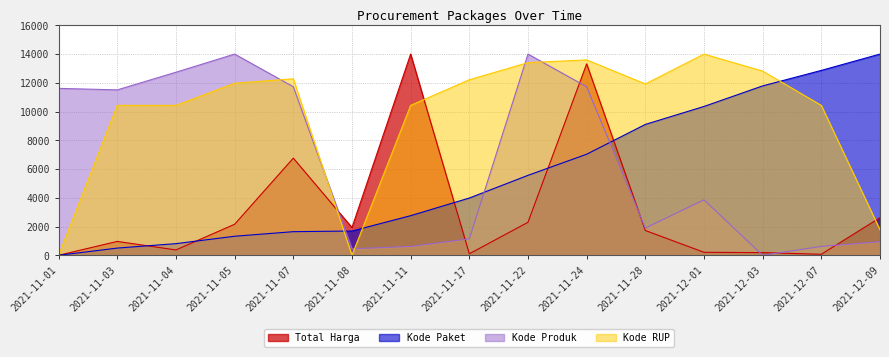

What is the value of the Kode Paket point at the 11th from the left?

9105.8